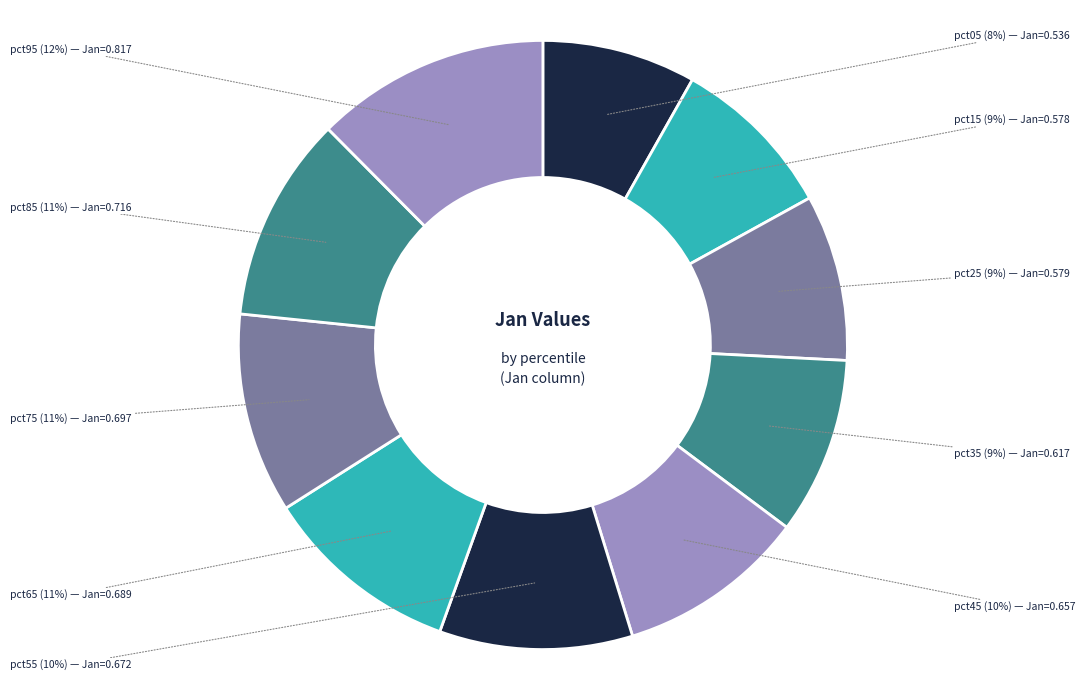

Does any single category account for the majority?

No